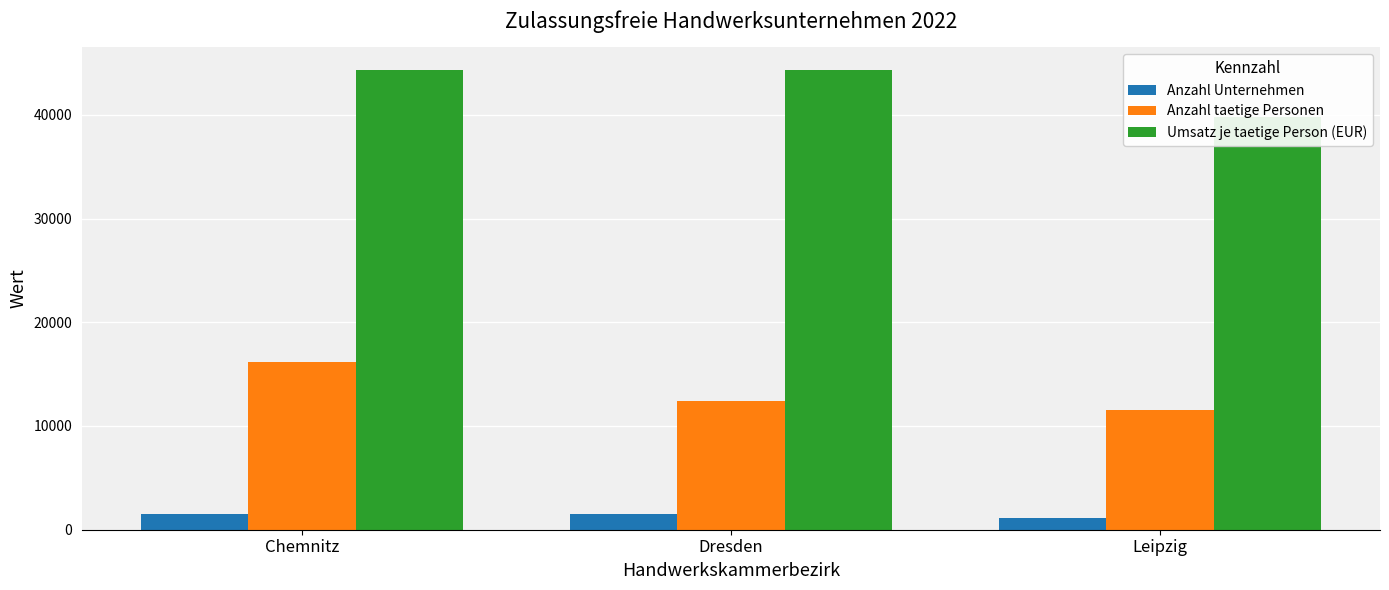

How many groups of bars are there?

3